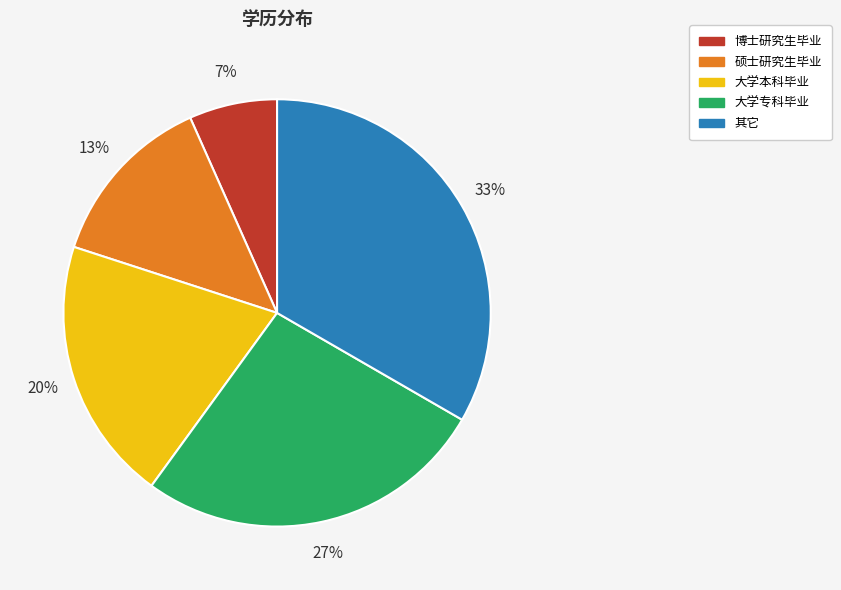

Is there any slice that represents more than half of the pie?

No